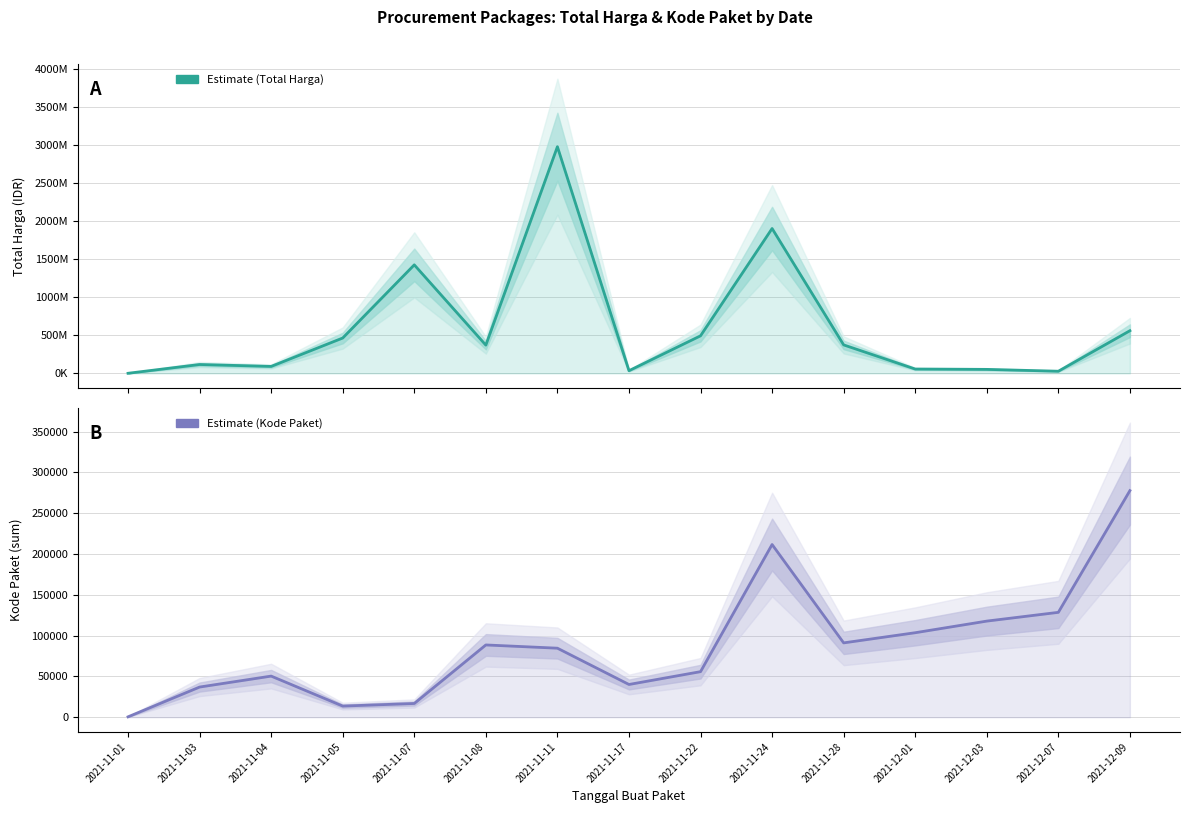

What is the value of the 12th point from the left?

103541